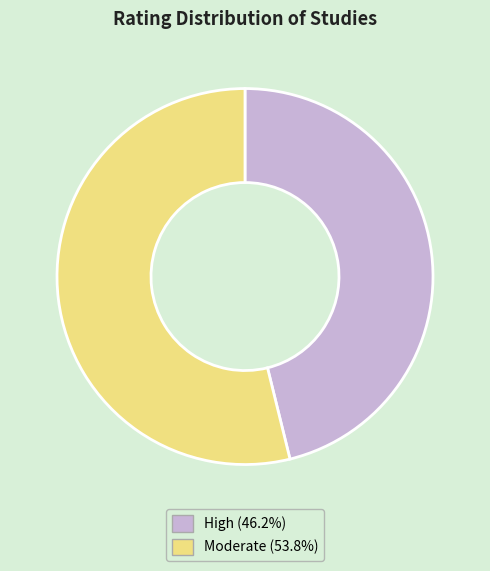

Is there a majority slice in this chart?

Yes